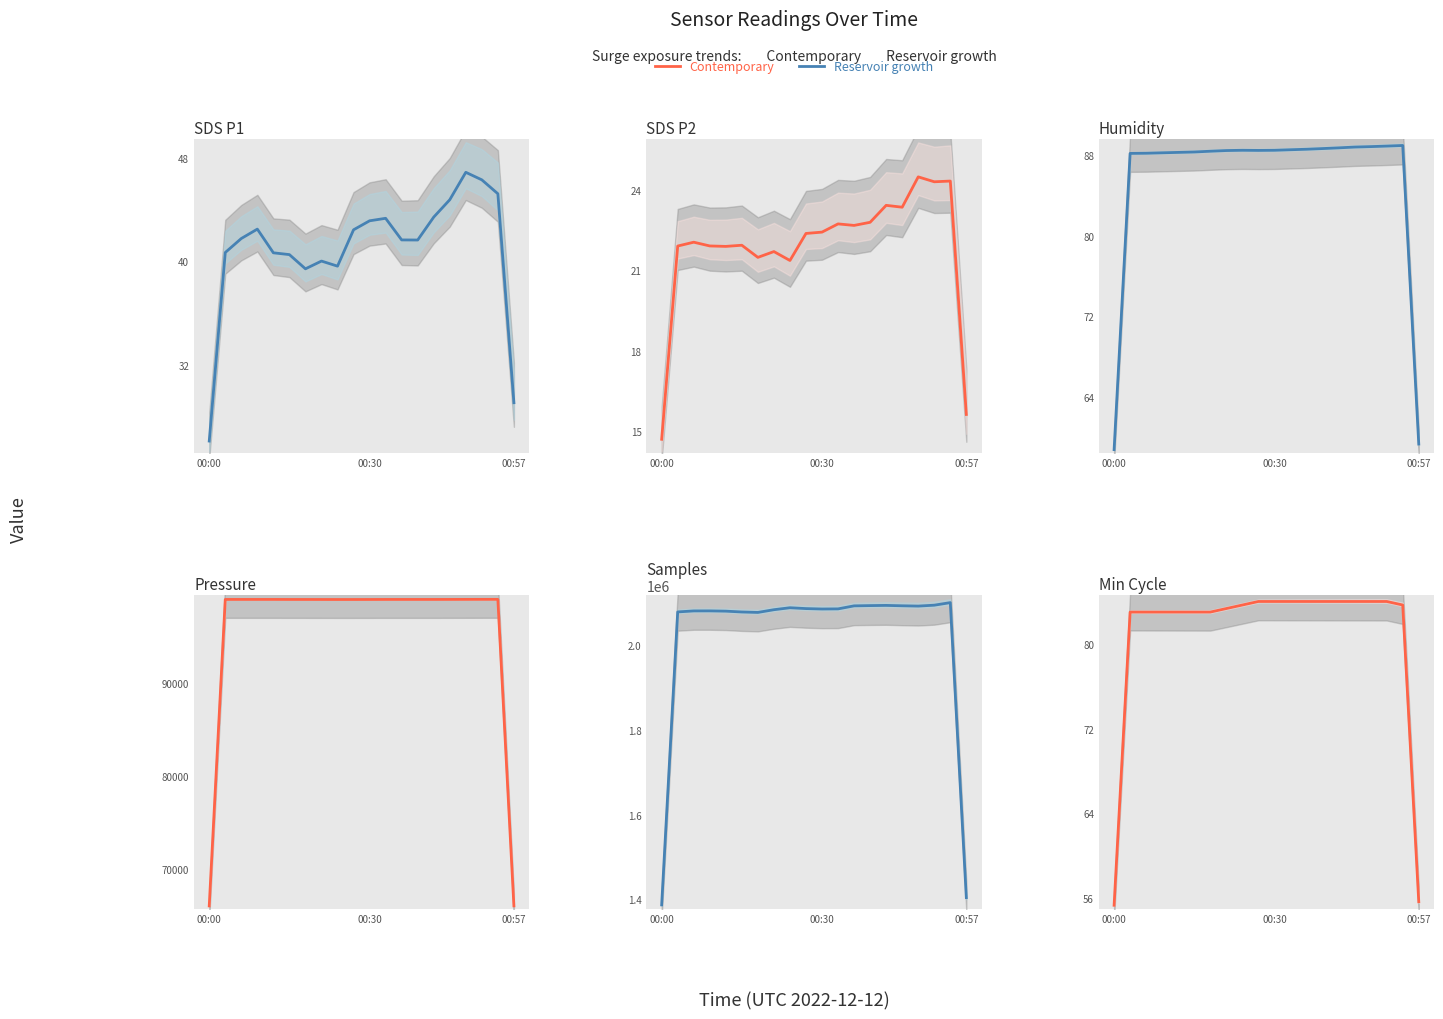

True or false: BME280 Pressure and Min Cycle cross at least once.

False